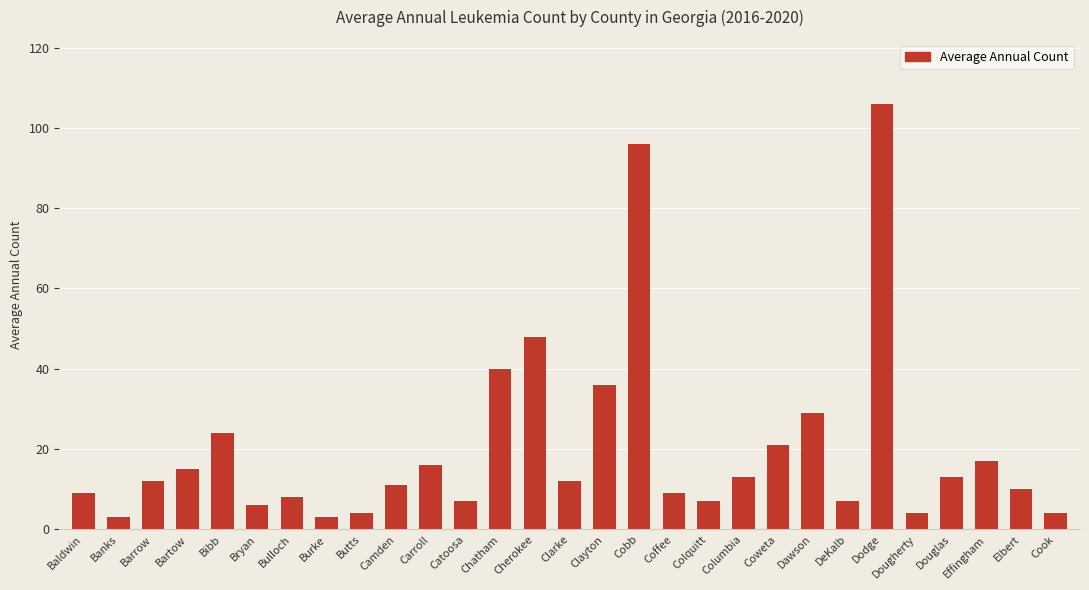

The value at Camden is 11. True or false?

True